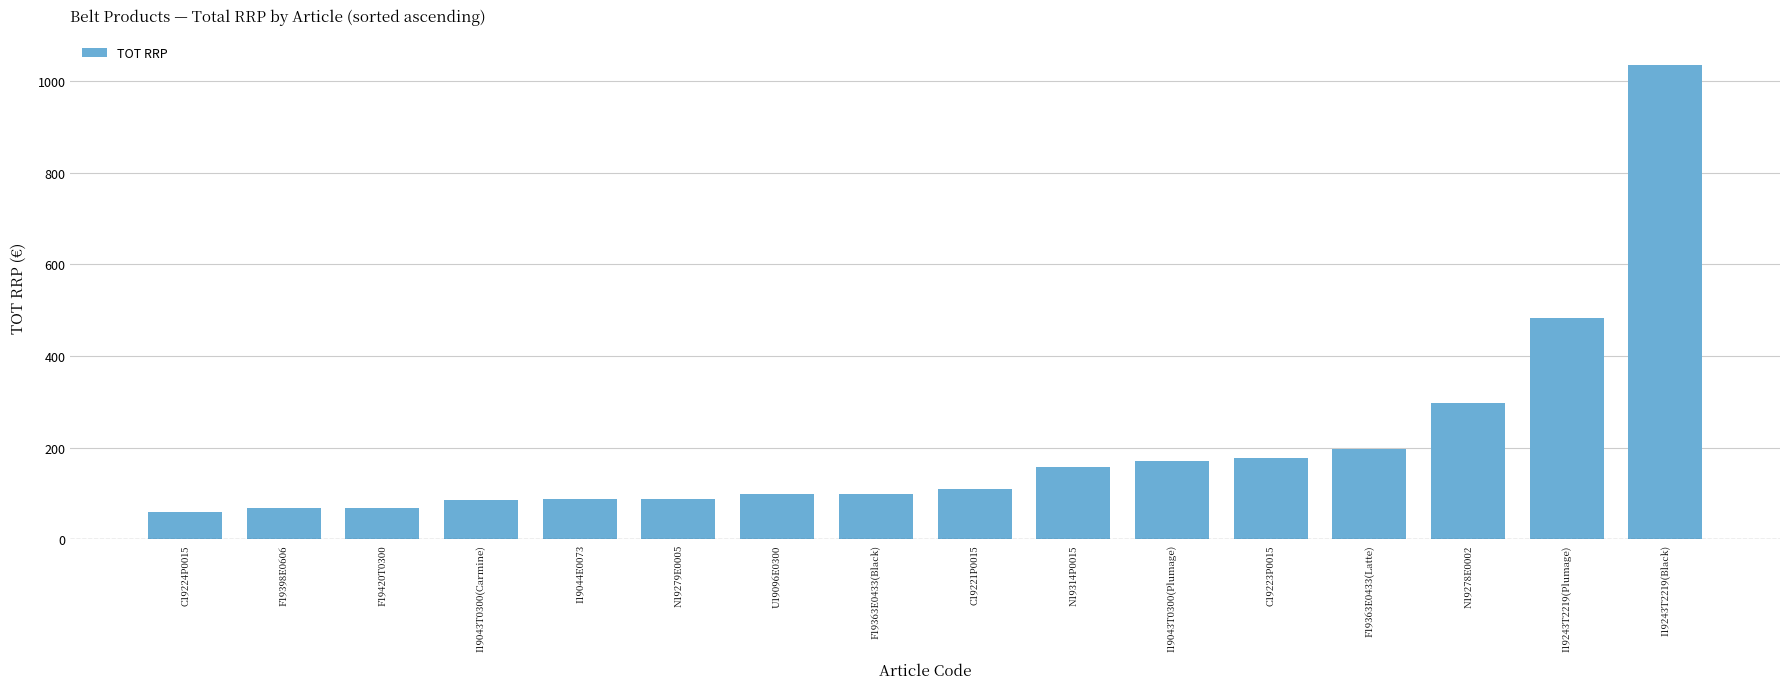

How many values are below 109?

8